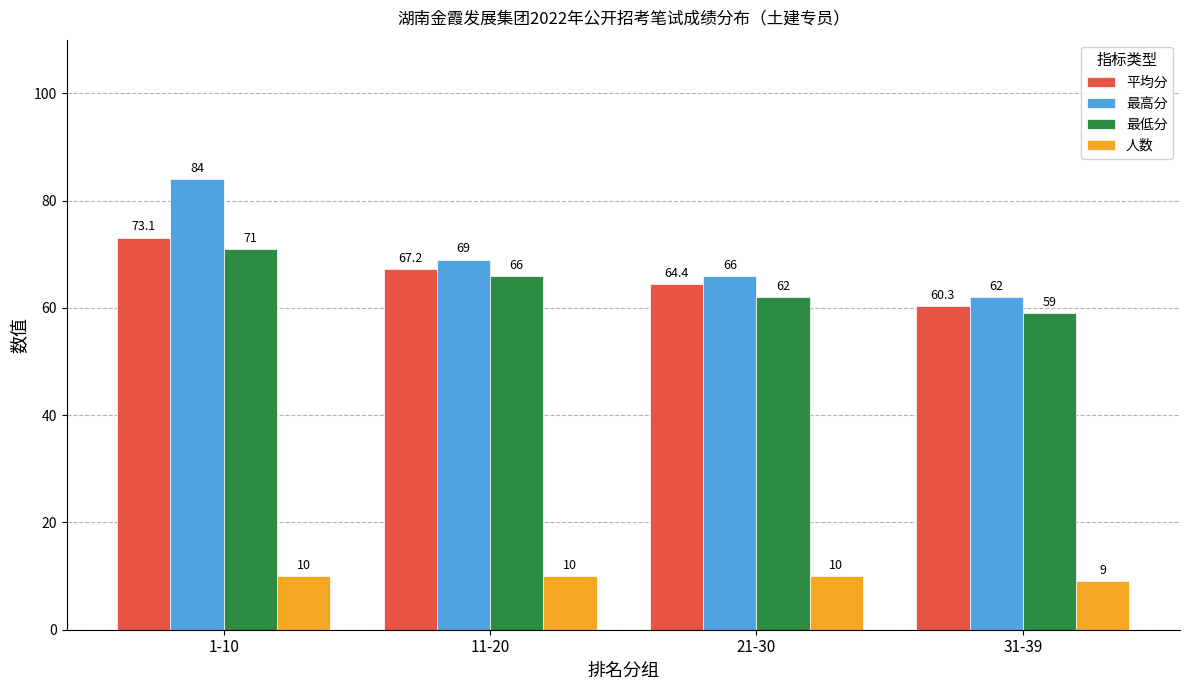

How many distinct data groups are displayed?

4